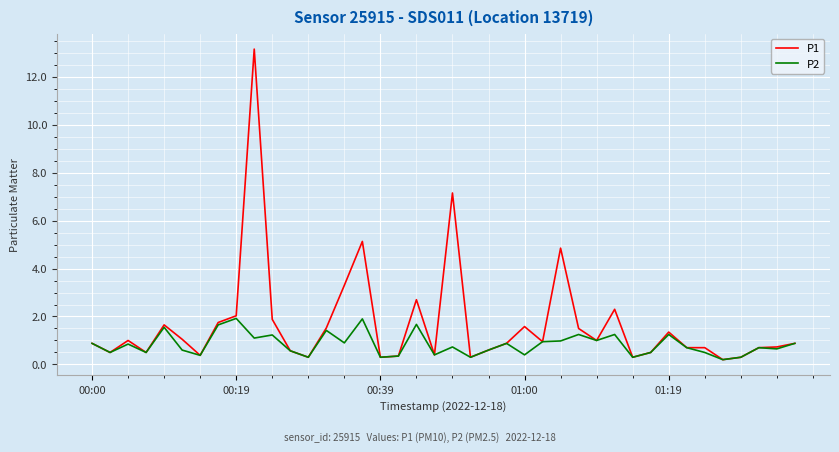

What is the maximum value for P1?

13.2